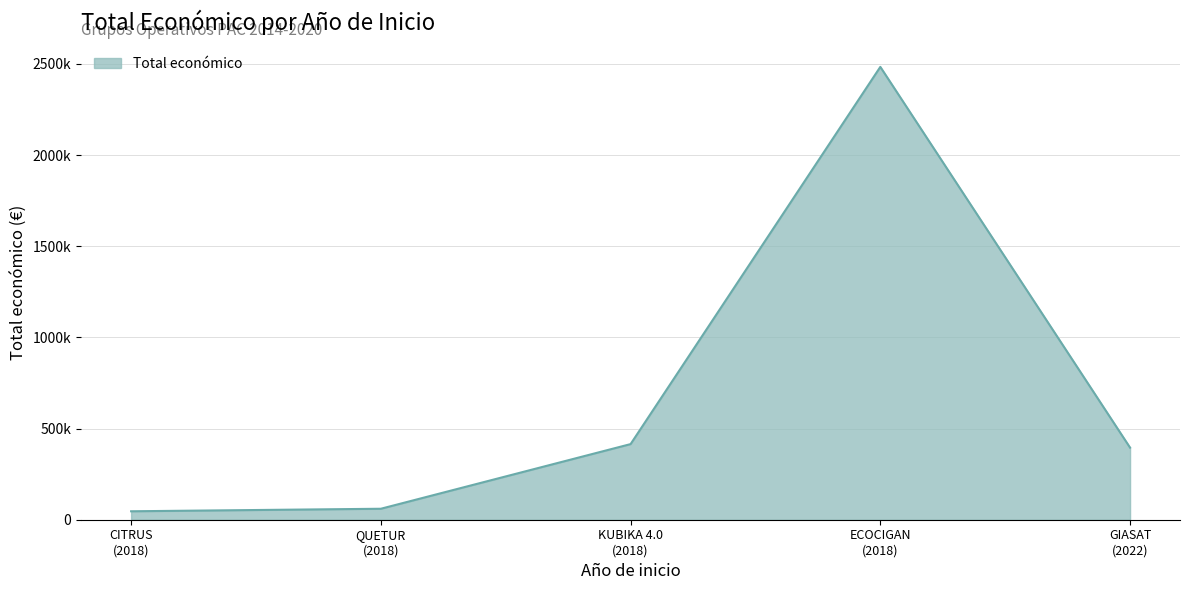

Rank the categories by value from highest to lowest.

2018, 2018, 2022, 2018, 2018